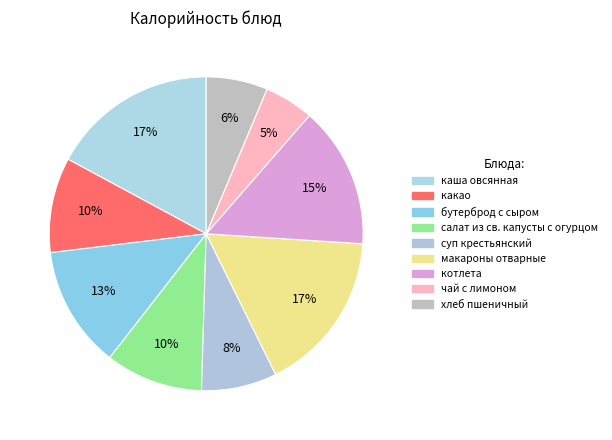

To the nearest percent, what portion does каша овсянная represent?

17%